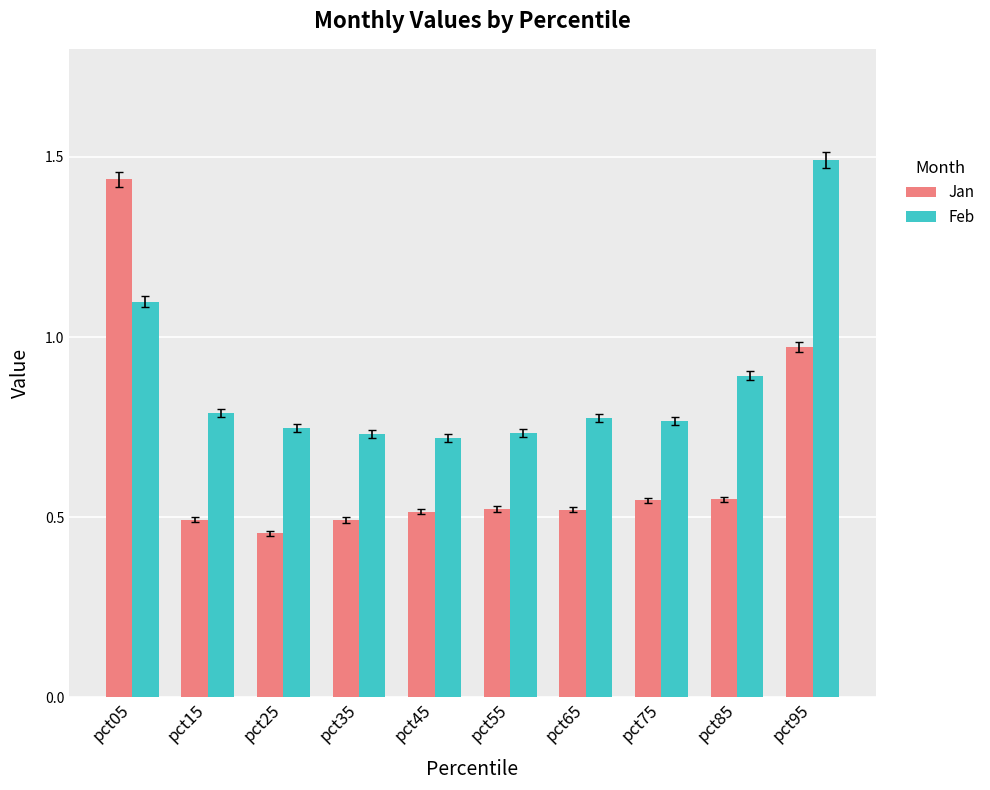

What is the sum of all Jan values?

6.5